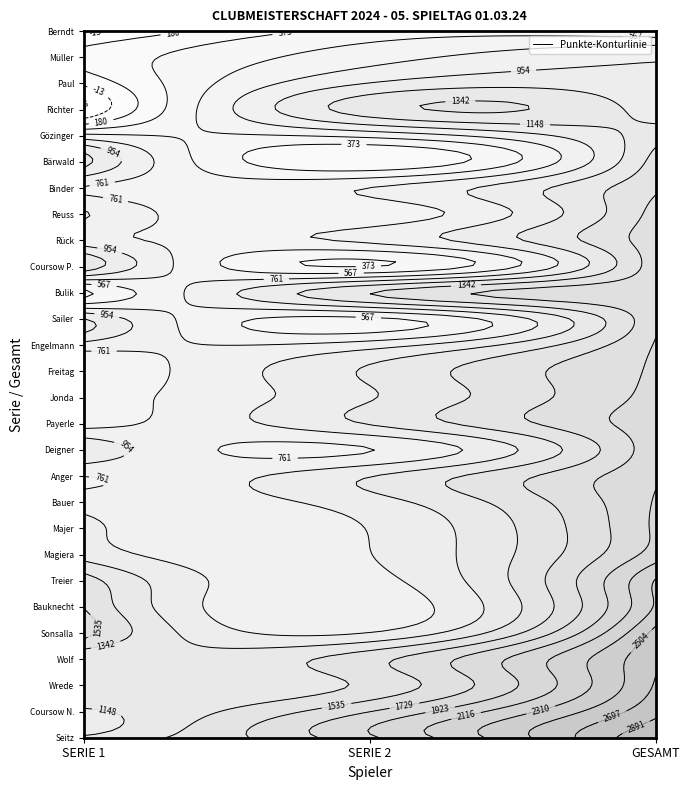

How many values in the Reuss series exceed 976?

1